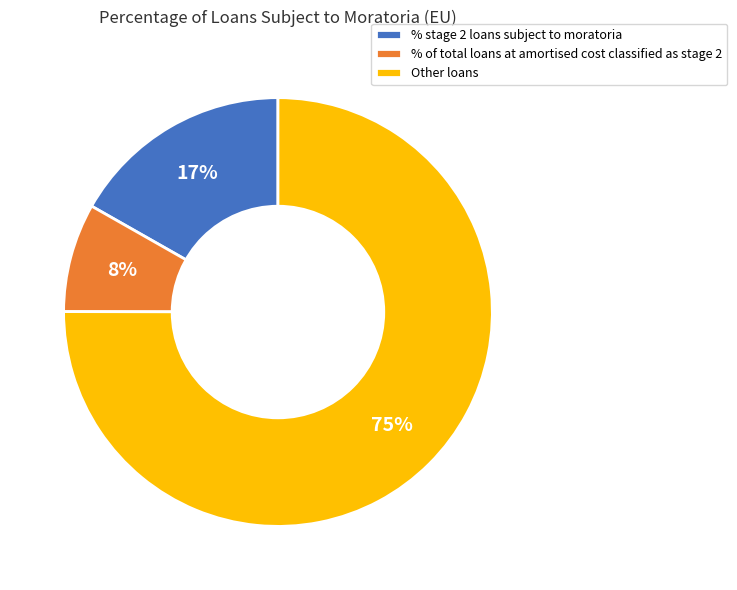

Is there any slice that represents more than half of the pie?

Yes